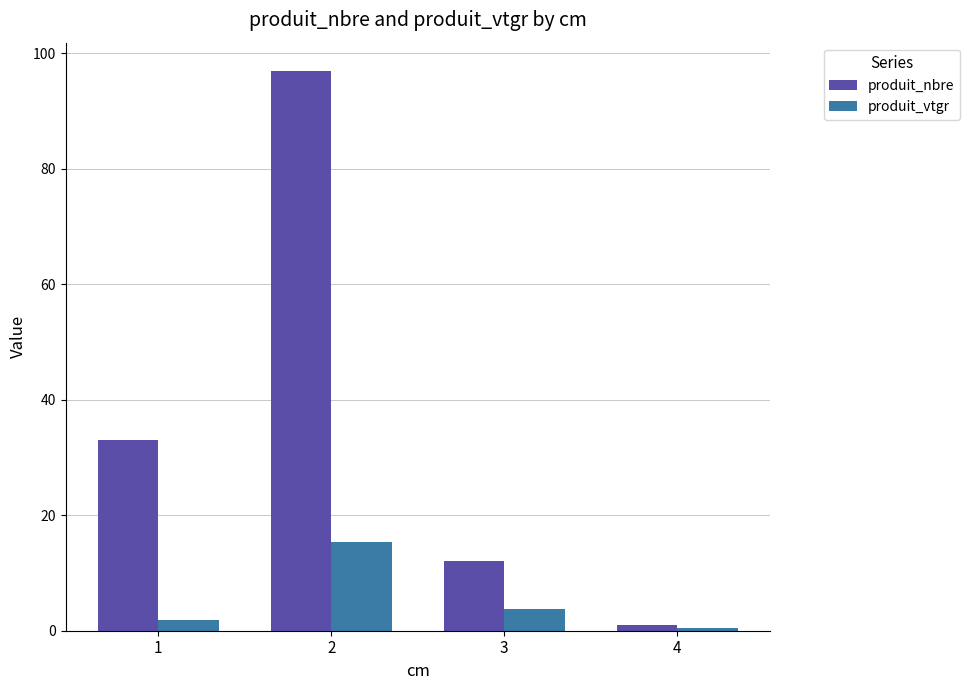

Is the value of produit_vtgr at 3 greater than the value of produit_nbre at 2?

No